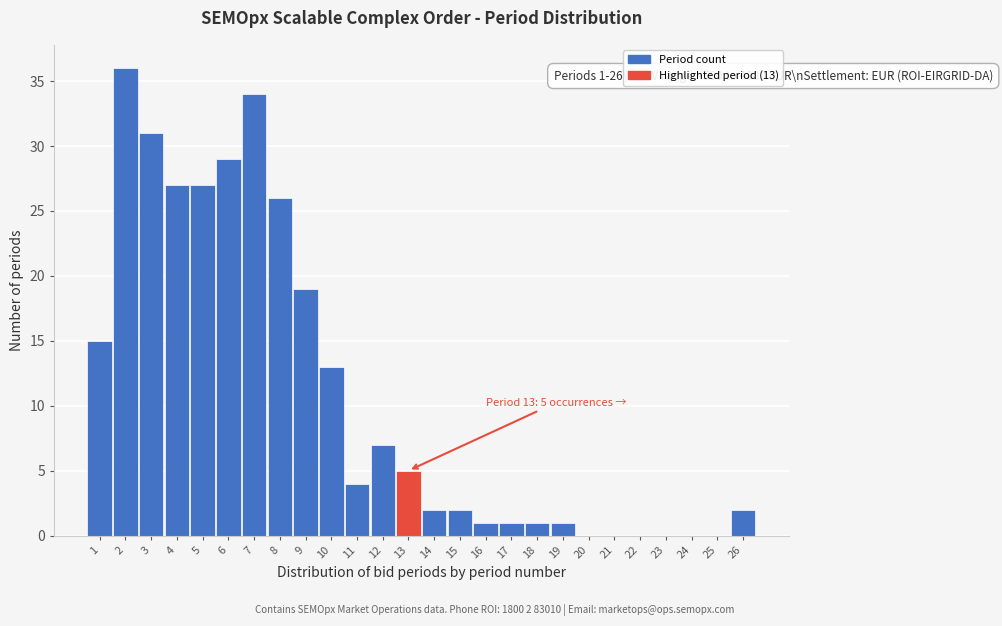

Reading left to right, transcribe all the data shown in this chart.

1=15	2=36	3=31	4=27	5=27	6=29	7=34	8=26	9=19	10=13	11=4	12=7	13=5	14=2	15=2	16=1	17=1	18=1	19=1	20=0	21=0	22=0	23=0	24=0	25=0	26=2